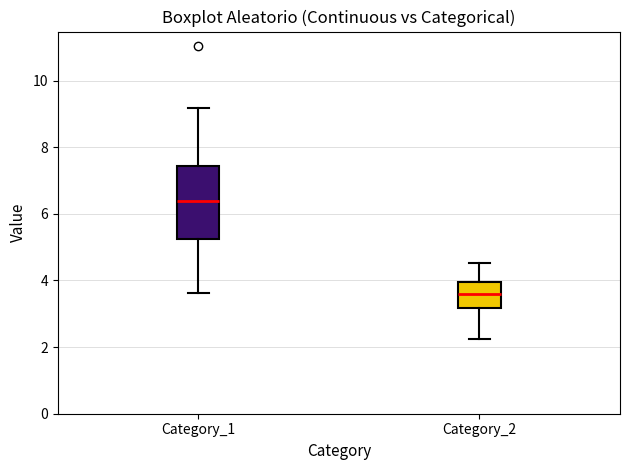

Where does the median line of the box for Category_1 sit on the y-axis? The values are not printed on the chart, so give them approximately, as read against the axis.

6.4